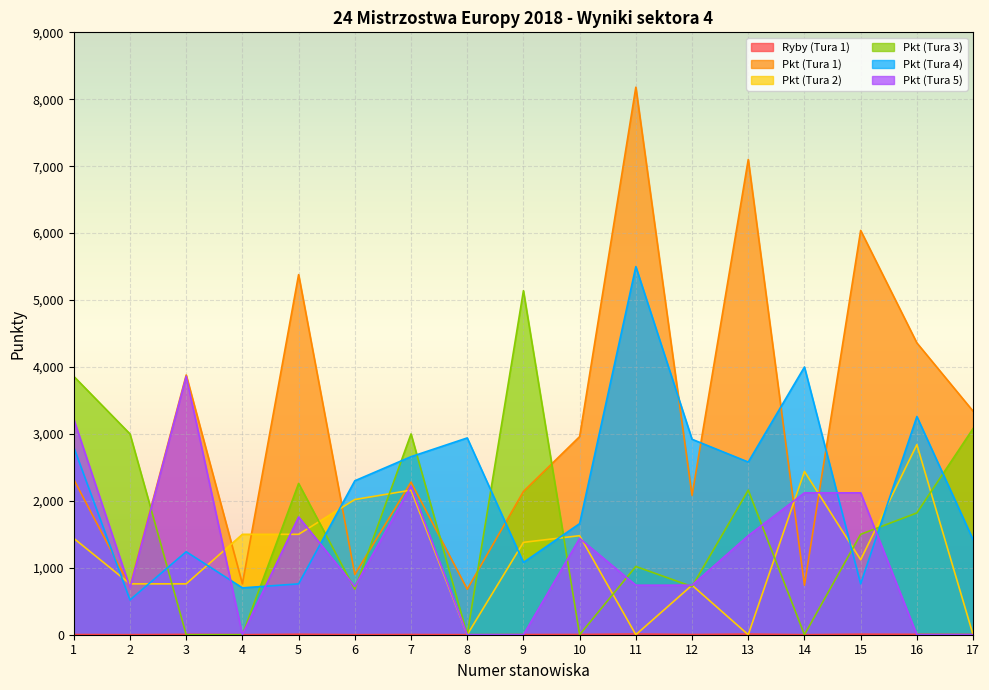

Reading left to right, list all the values displayed in this chart.

Ryby (Tura 1): 3	1	5	1	7	1	3	1	3	4	11	3	10	1	8	6	4
Pkt (Tura 1): 2320	720	3880	760	5380	900	2280	680	2140	2960	8180	2080	7100	740	6040	4360	3340
Pkt (Tura 2): 1440	760	760	1500	1500	2020	2160	0	1380	1480	0	740	0	2440	1120	2840	0
Pkt (Tura 3): 3860	3000	0	0	2260	680	3000	0	5140	0	1020	720	2160	0	1500	1820	3080
Pkt (Tura 4): 2800	520	1240	700	760	2300	2660	2940	1080	1660	5500	2920	2580	4000	760	3260	1420
Pkt (Tura 5): 3220	700	3860	0	1760	720	2220	0	0	1440	740	740	1480	2120	2120	0	0